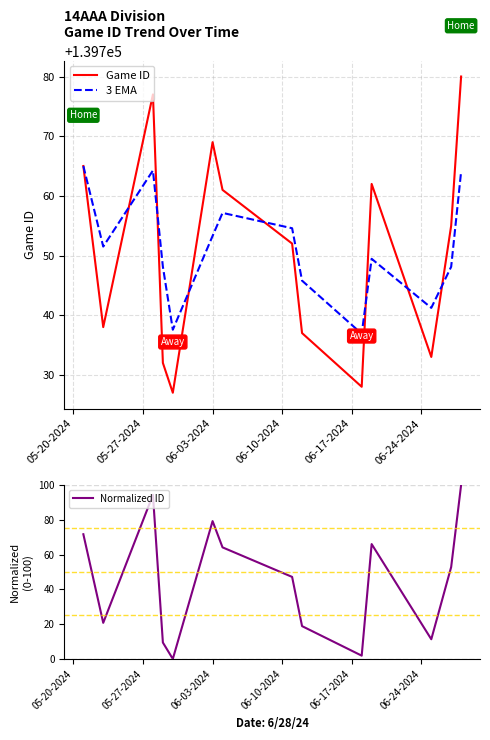

Reading left to right, transcribe all the data shown in this chart.

Game ID: 139765.0	139738.0	139777.0	139732.0	139727.0	139769.0	139761.0	139752.0	139737.0	139728.0	139762.0	139733.0	139755.0	139780.0
3 EMA: 139765.0	139751.5	139764.2	139748.1	139737.6	139753.3	139757.1	139754.6	139745.8	139736.9	139749.4	139741.2	139748.1	139764.1
Normalized ID: 71.7	20.8	94.3	9.4	0.0	79.2	64.2	47.2	18.9	1.9	66.0	11.3	52.8	100.0